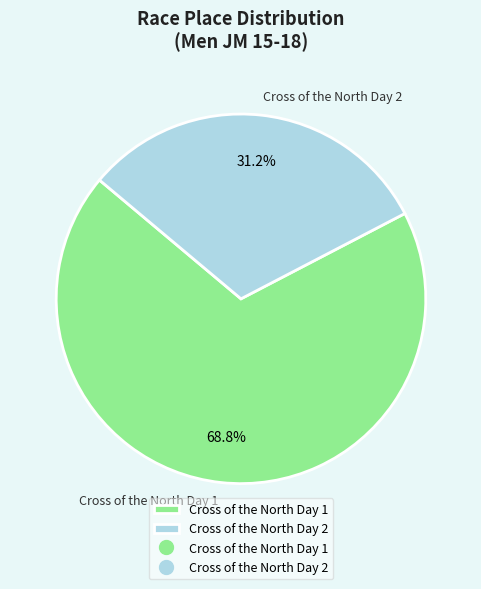

Which has a higher value, Cross of the North Day 1 or Cross of the North Day 2?

Cross of the North Day 1